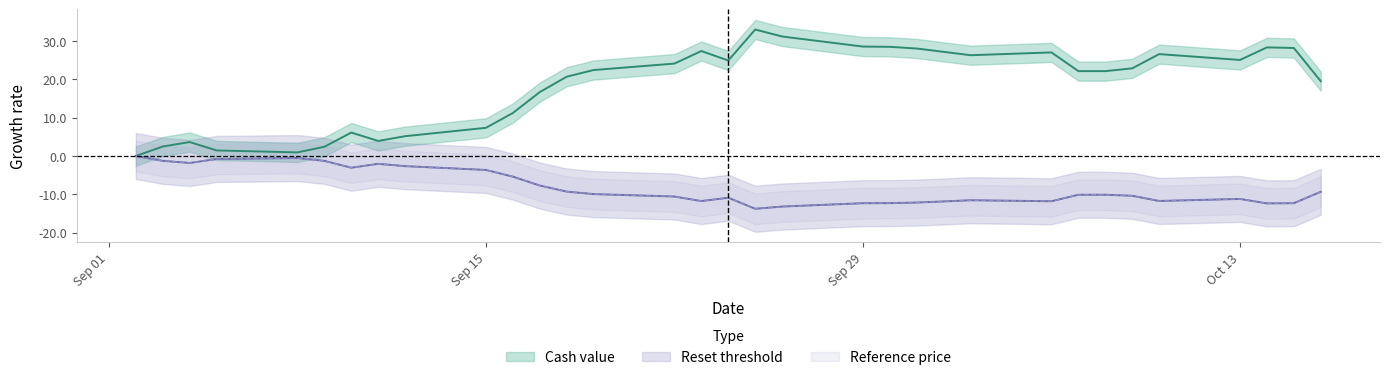

What is the sum of all Cash value values?

604.6